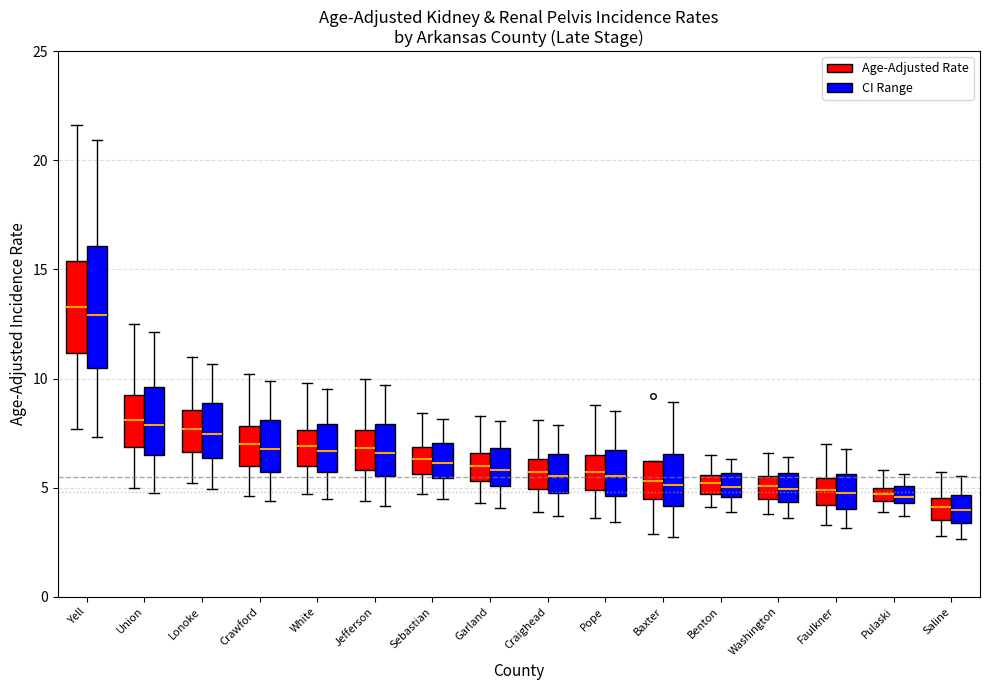

Where is the upper edge of the box for Lonoke (Age-Adjusted Rate) on the y-axis? The values are not printed on the chart, so give them approximately, as read against the axis.

8.5